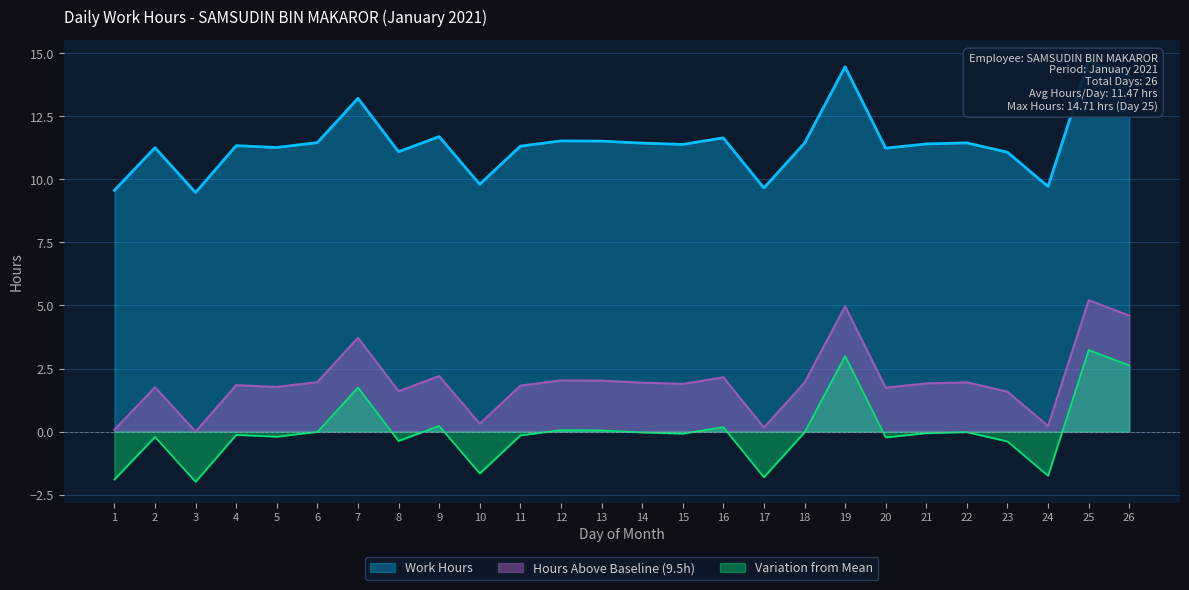

Which label corresponds to the largest value in the chart?

25